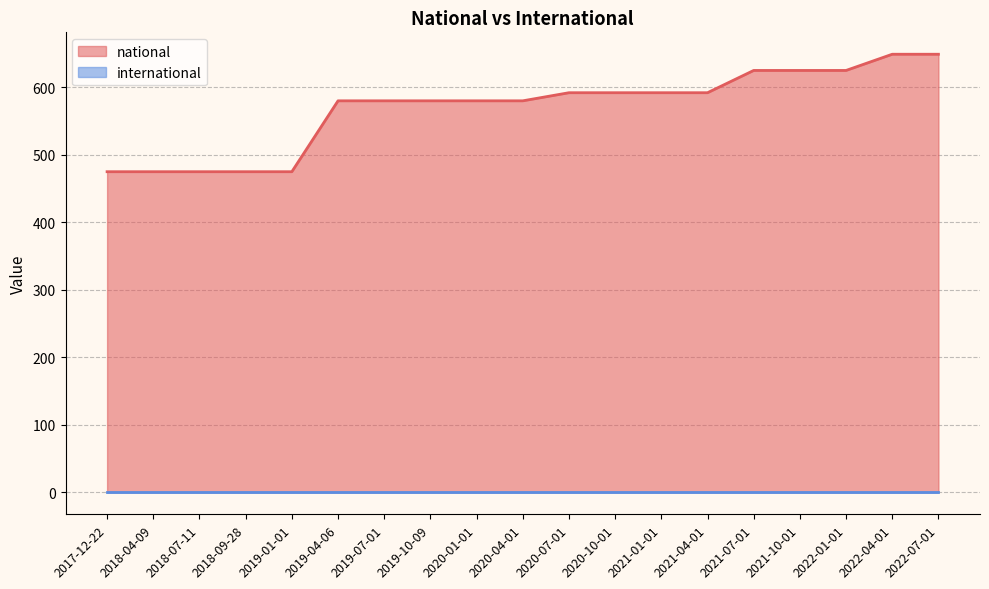

The chart shows a value of 631 at 2018-07-11. True or false?

False